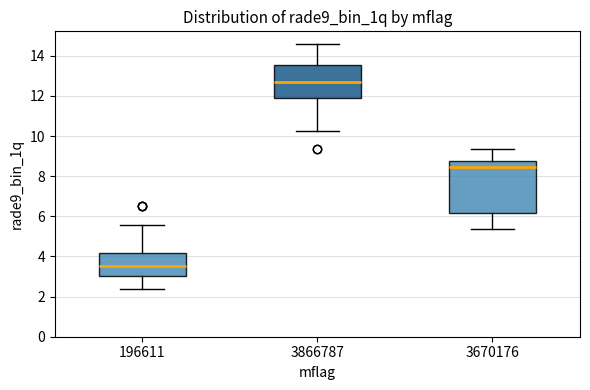

Which box's median line is the lowest?

196611